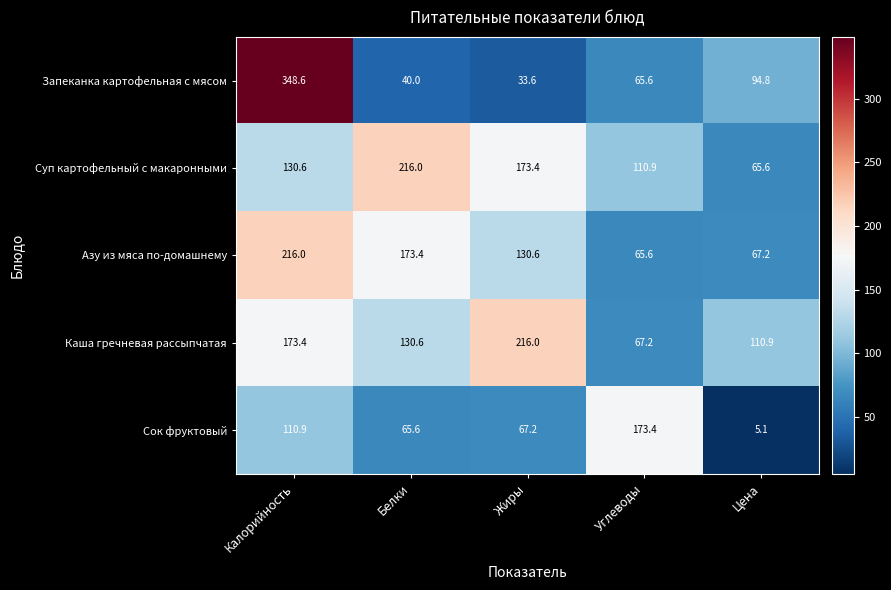

Count the number of categories in the chart.

5